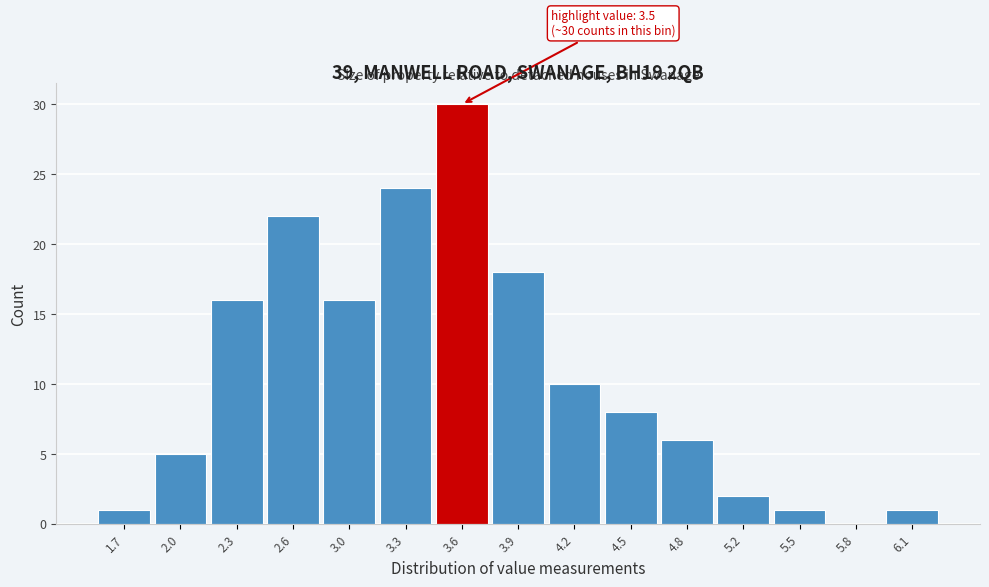

Over which range of the x-axis is the bar tallest?

3.45 to 3.75